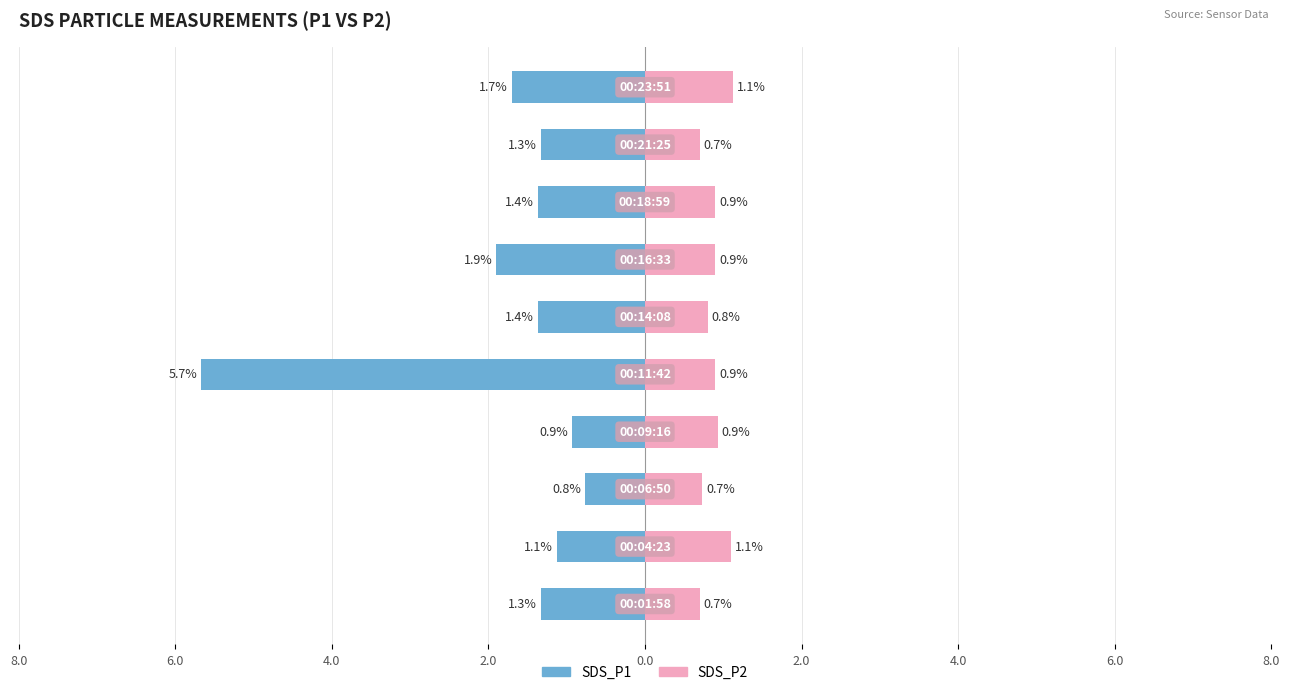

The value of SDS_P1 at 6.0 is -0.8. True or false?

True